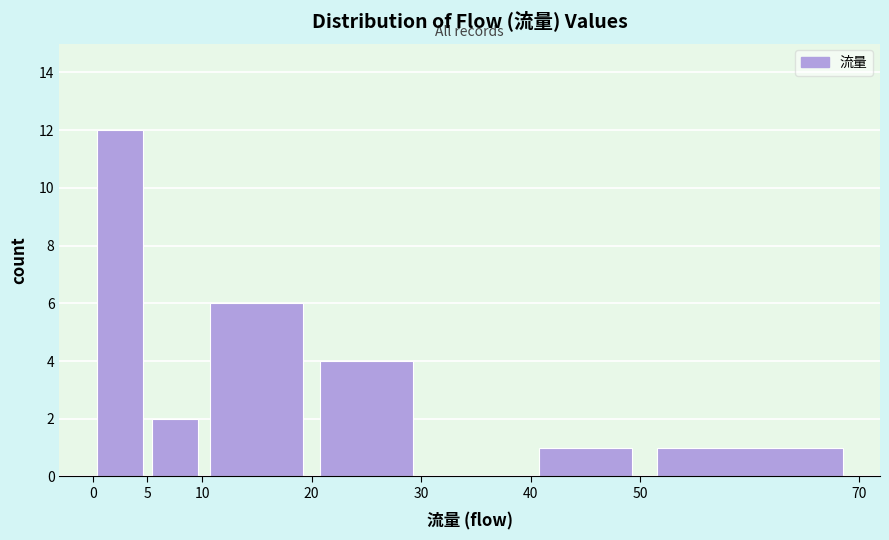

Reading left to right, transcribe this chart: for each bar, give the range it covers on the x-axis and its height. The values are not printed on the chart, so give them approximately, as read against the axis.

0 to 5: 12
5 to 10: 2
10 to 20: 6
20 to 30: 4
30 to 40: 0
40 to 50: 1
50 to 70: 1